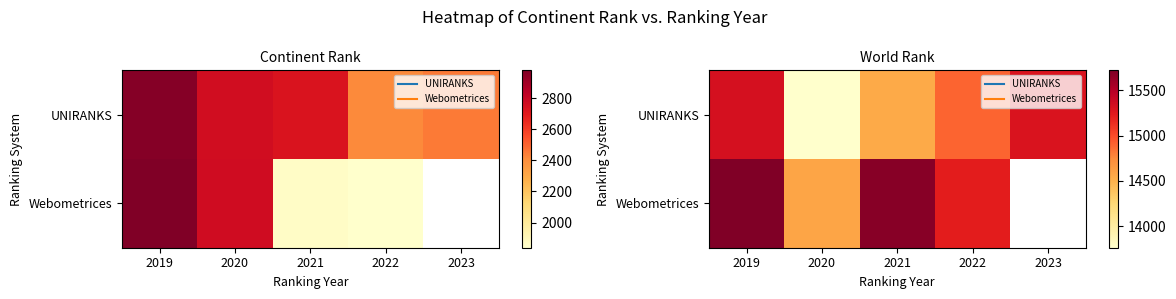

The UNIRANKS series shows 21290.2 at 2020. True or false?

False